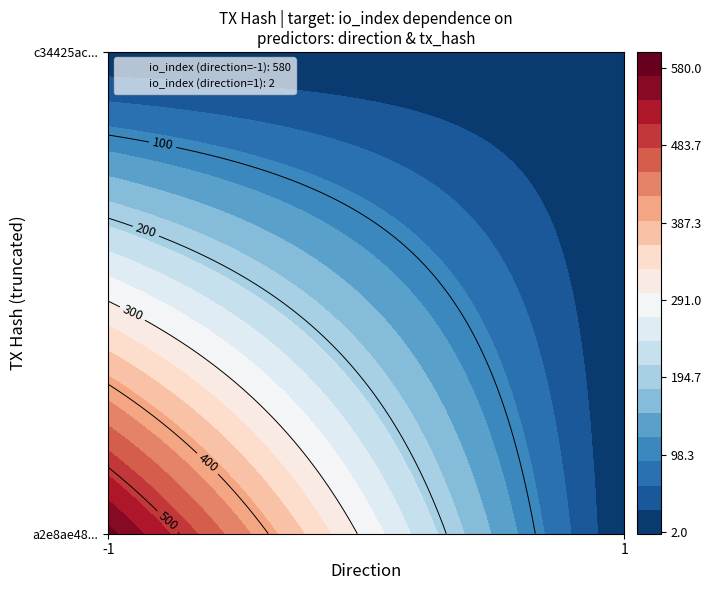

True or false: c34425acfb2a4bd112663046c92856946f36158 has a value of 1 at direction.

True